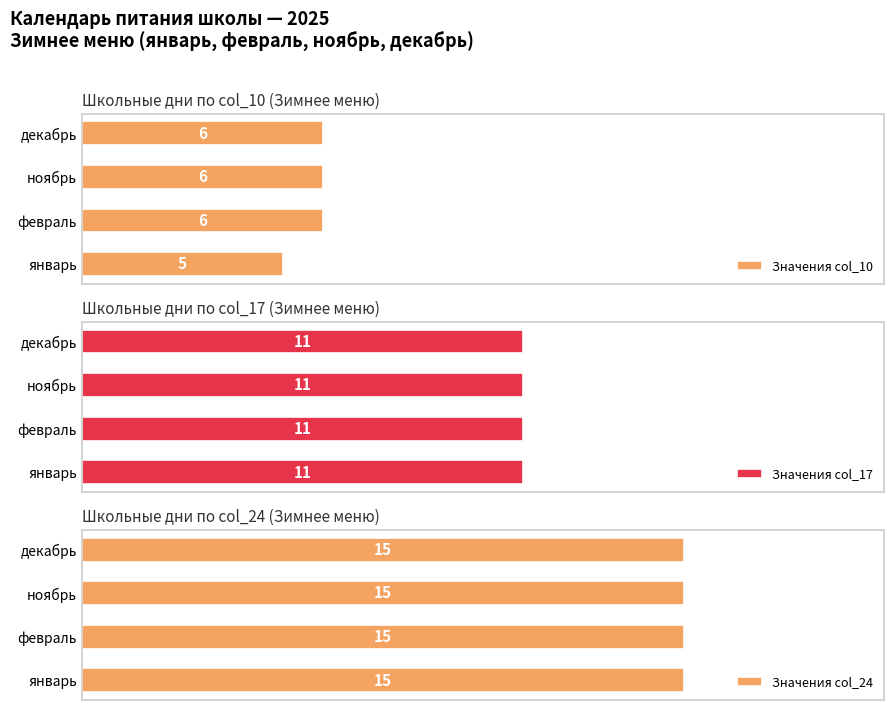

Does the chart contain stacked bars?

No